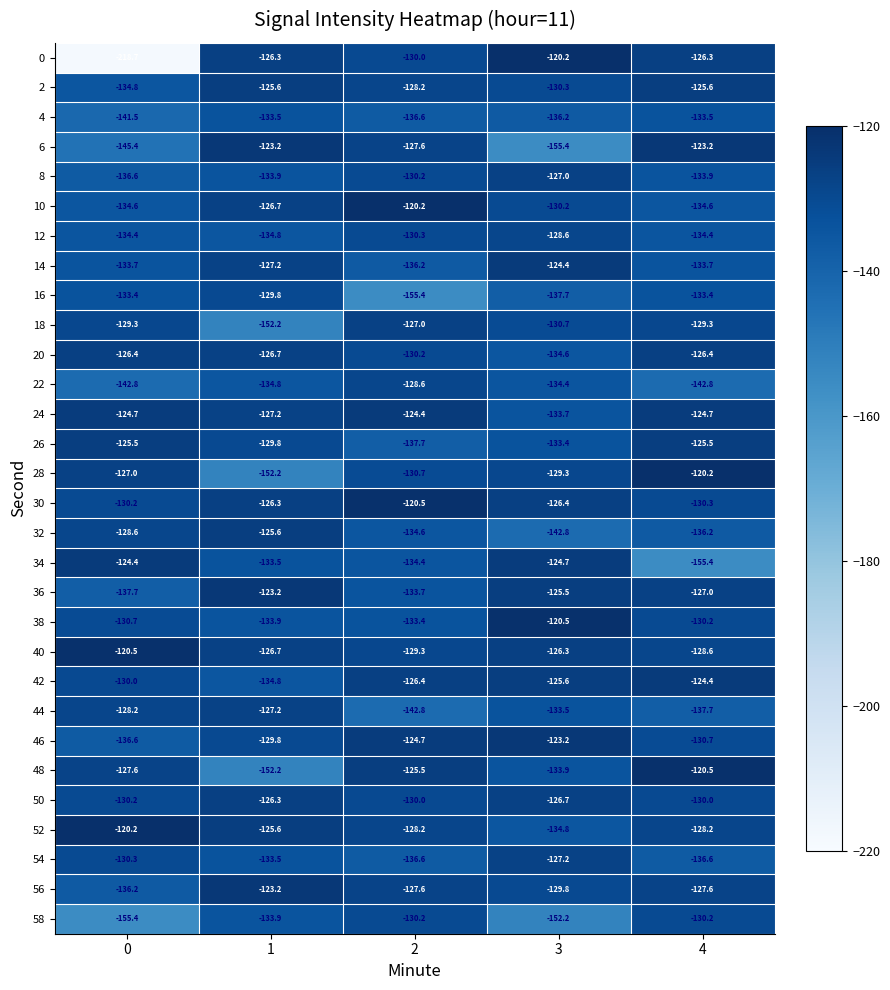

Which series has the largest total across all categories?

40